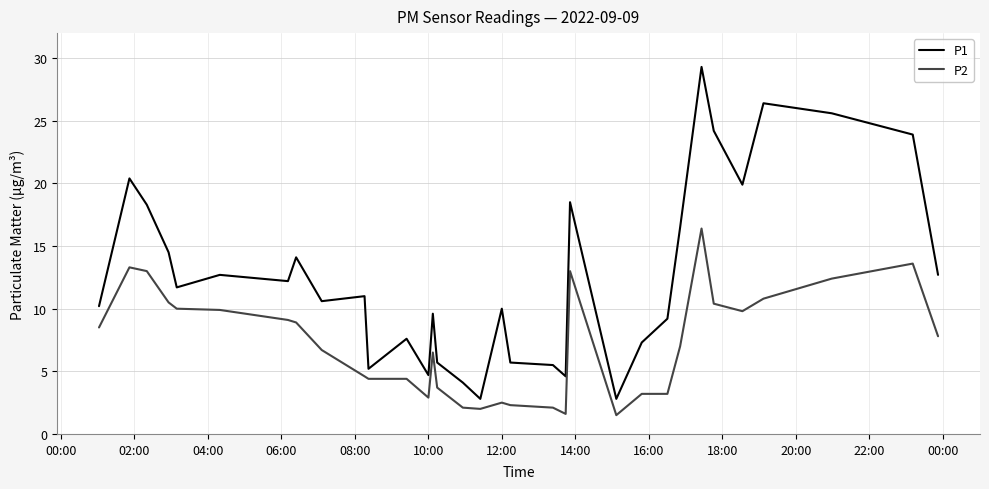

Rank the series by their average value, from highest to lowest.

P1, P2